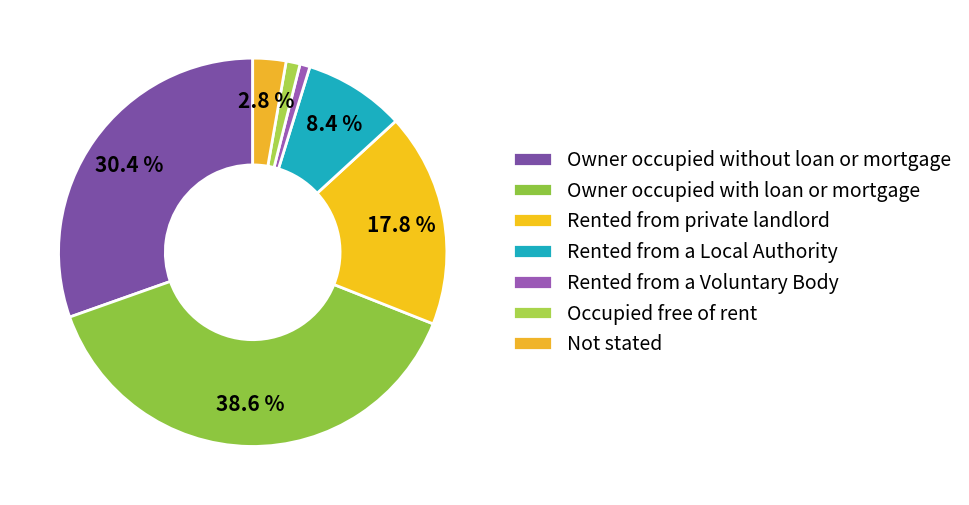

How many segments does this pie chart have?

7